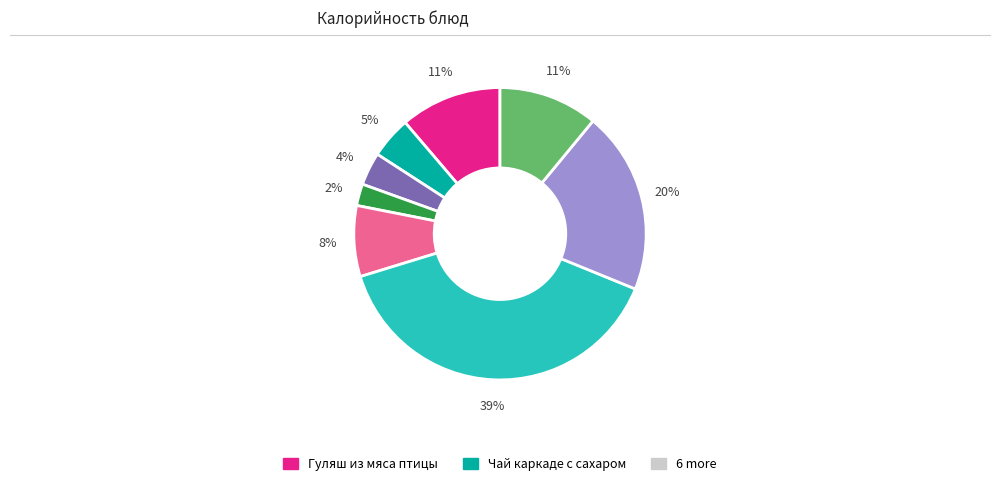

To the nearest percent, what is the difference between the largest and smallest slice percentages?

37%